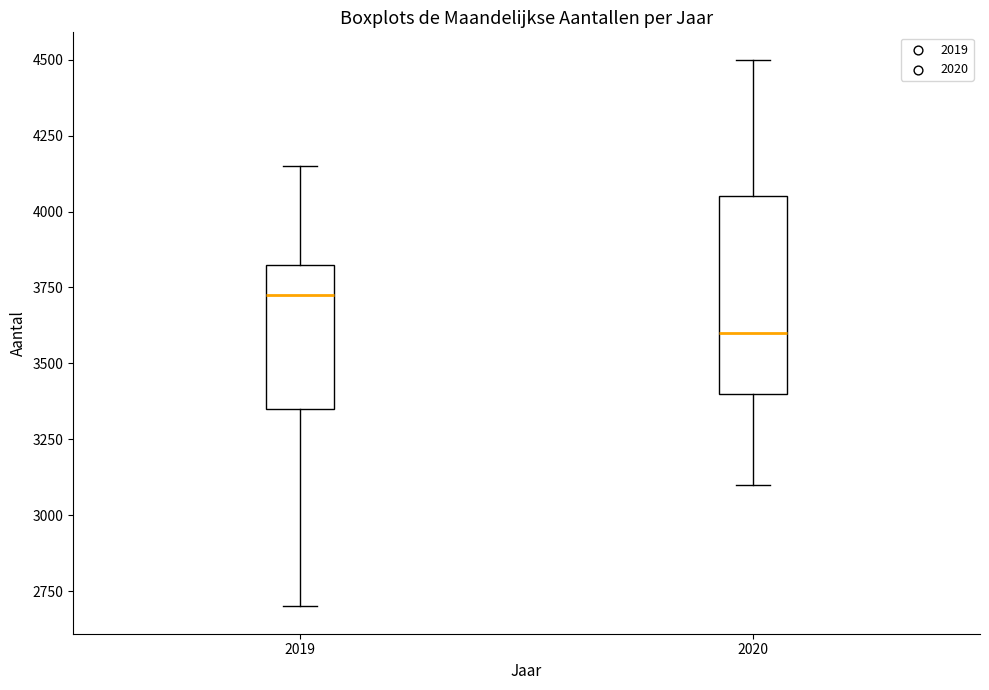

Where does the lower whisker of the box at x = 2020 end on the y-axis? The values are not printed on the chart, so give them approximately, as read against the axis.

3100